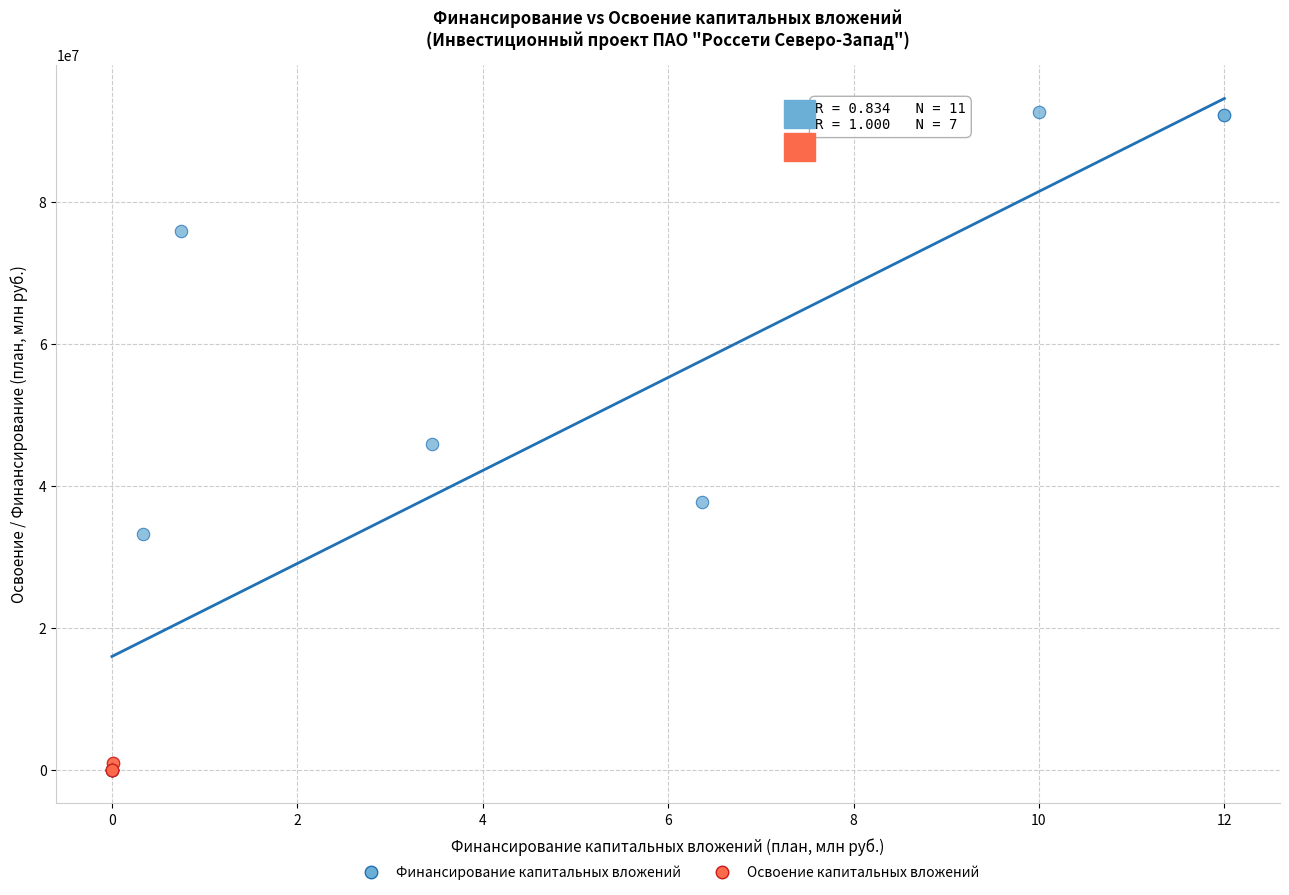

What are all the series names shown in the legend?

Финансирование капитальных вложений, Освоение капитальных вложений